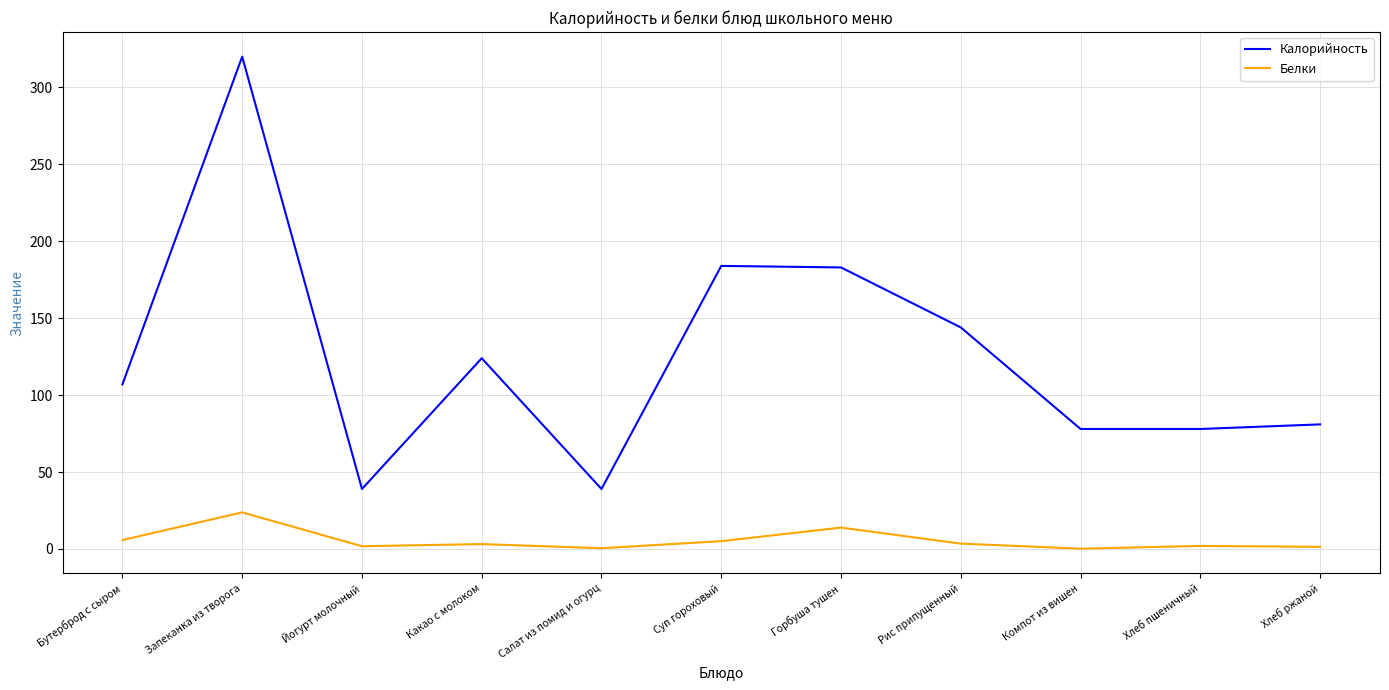

What is the sum of the Калорийность values at Компот из вишен and Суп гороховый?

262.0